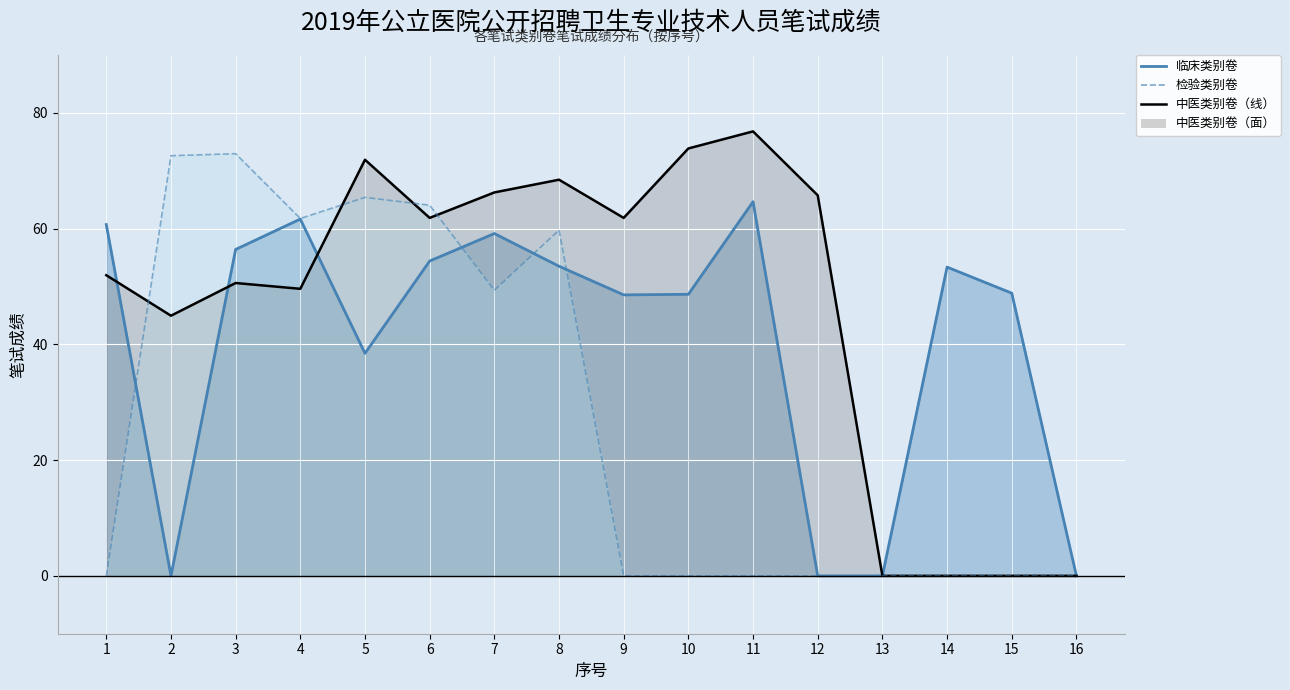

What are all the series names shown in the legend?

临床类别卷, 中医类别卷, 检验类别卷